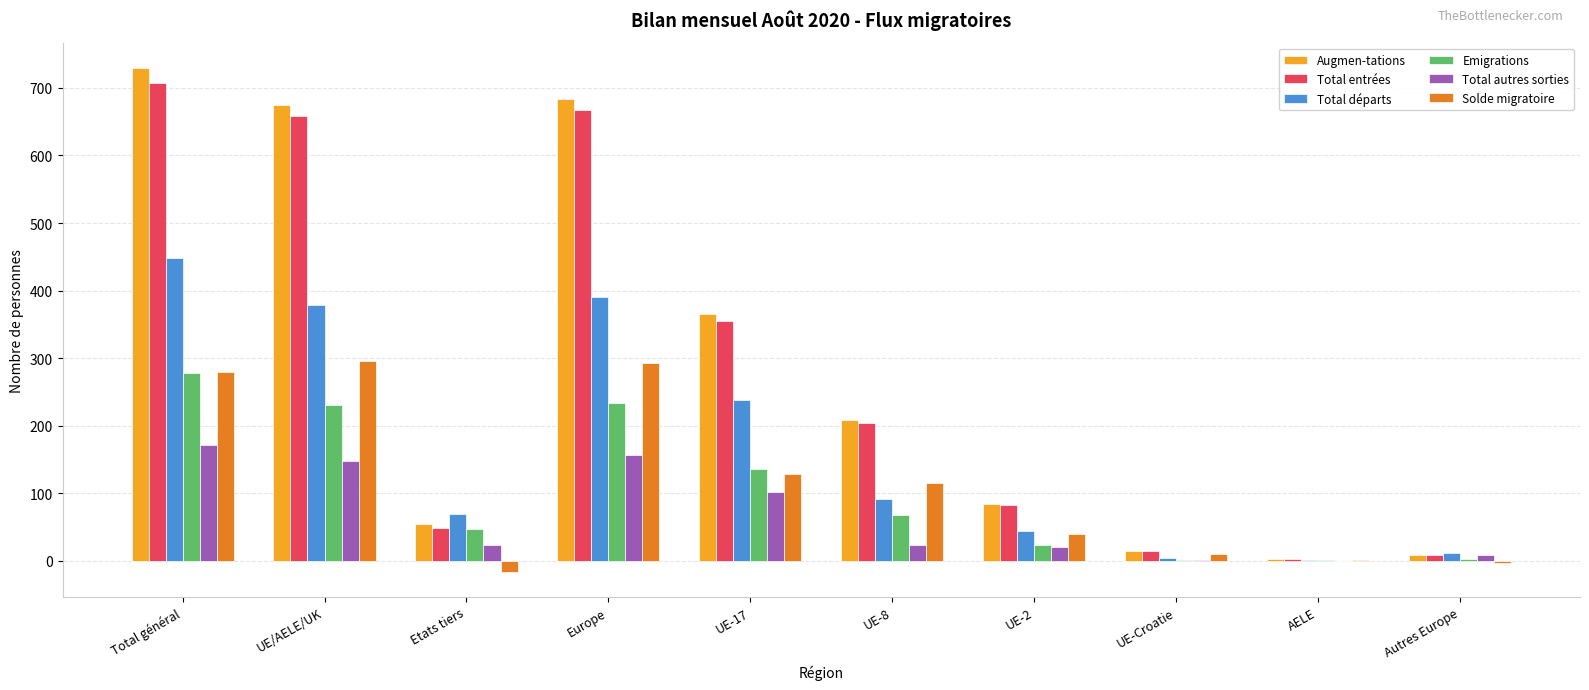

Are the bars grouped side by side (vs. stacked)?

Yes